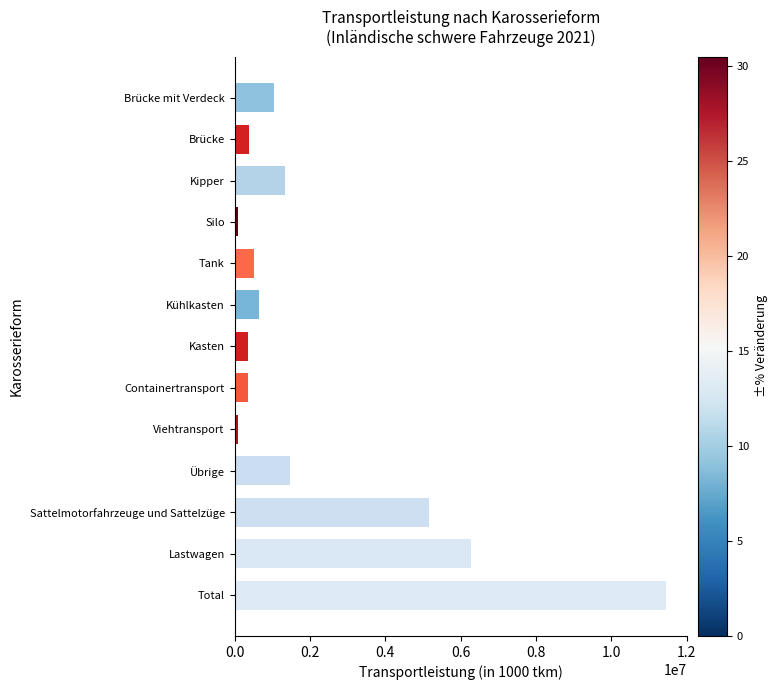

What is the value of the 1st bar from the top?

1050141.0